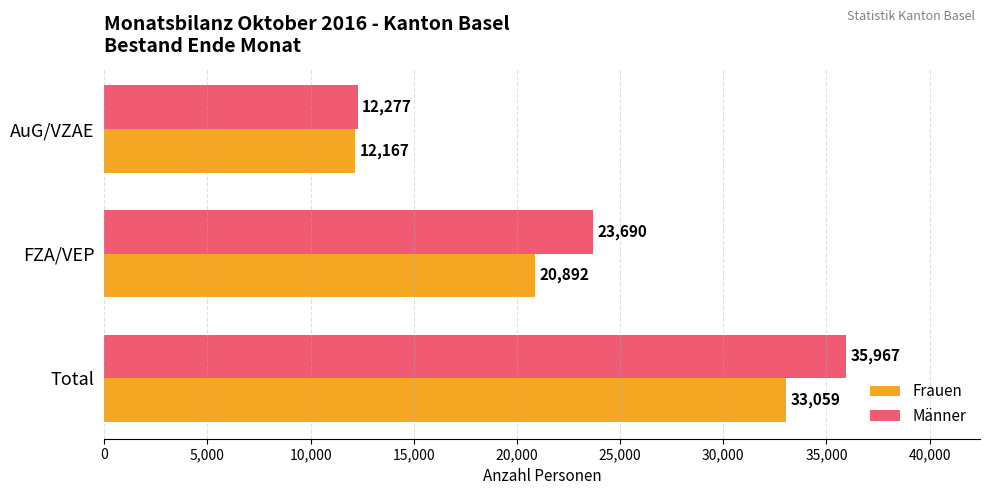

Rank the series by their average value, from lowest to highest.

Frauen, Männer